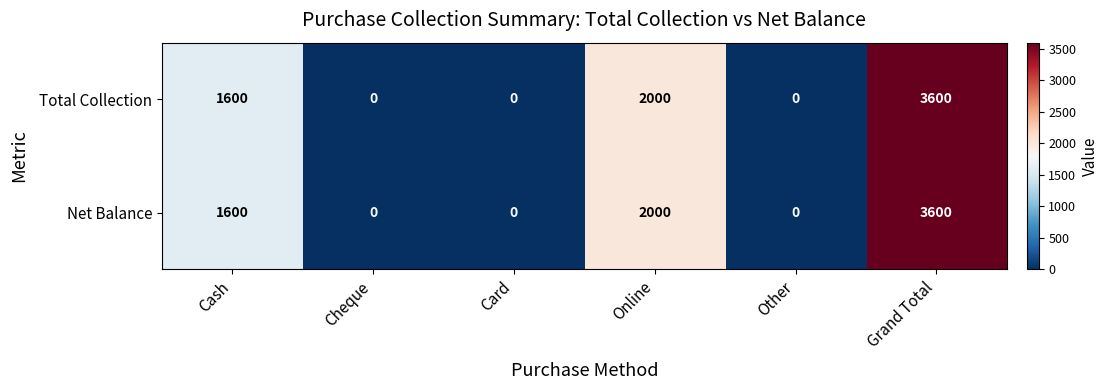

What is the highest value of the Net Balance series?

3600